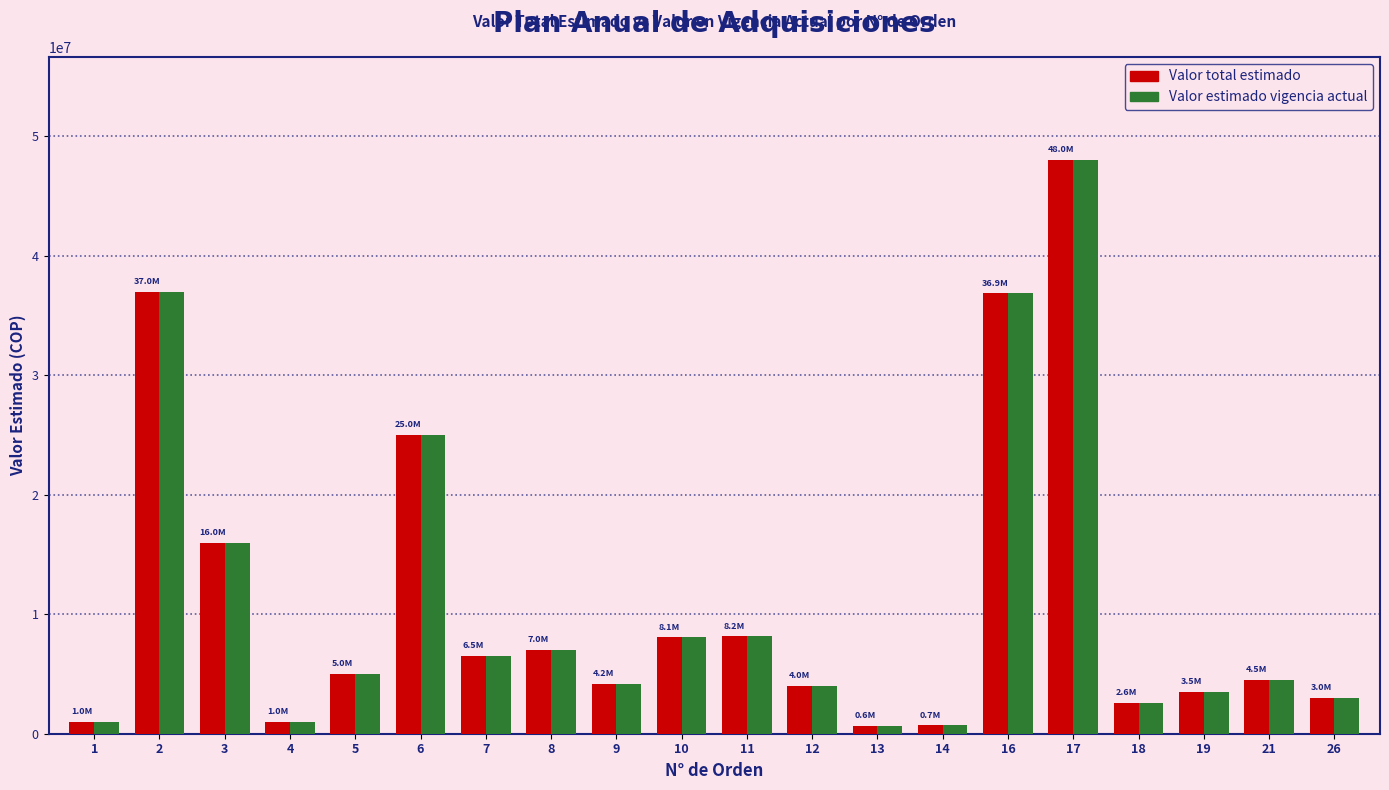

At which category does the chart reach its peak across all series?

17